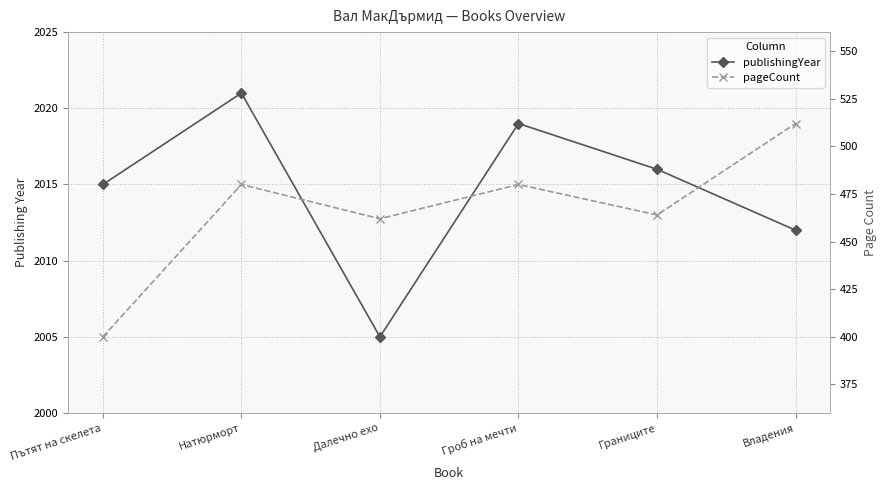

How many lines are shown in the chart?

2